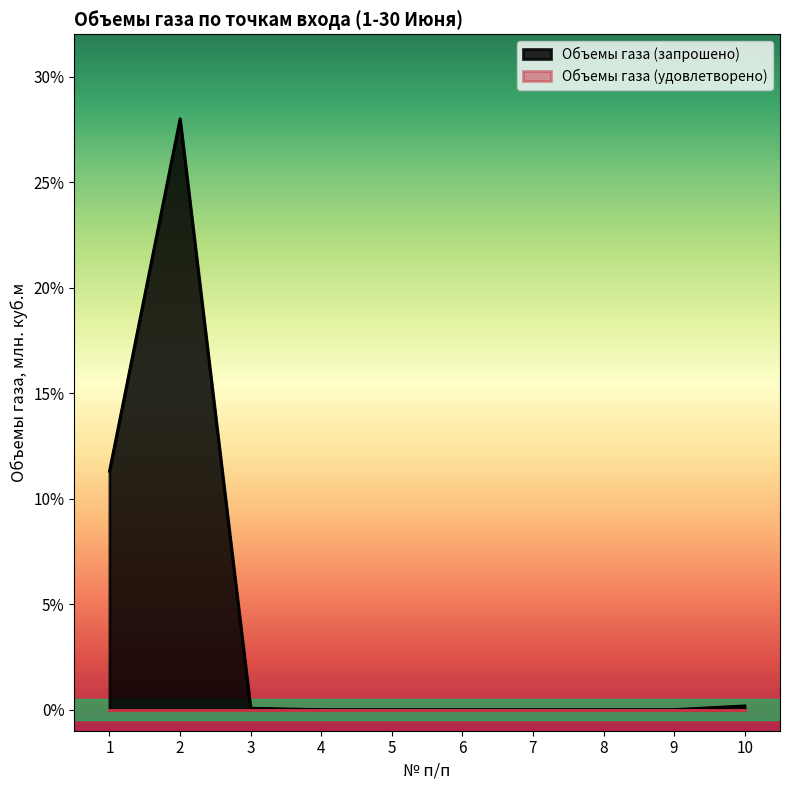

List the labels in order of value, smallest first.

4, 5, 6, 7, 8, 9, 3, 10, 1, 2